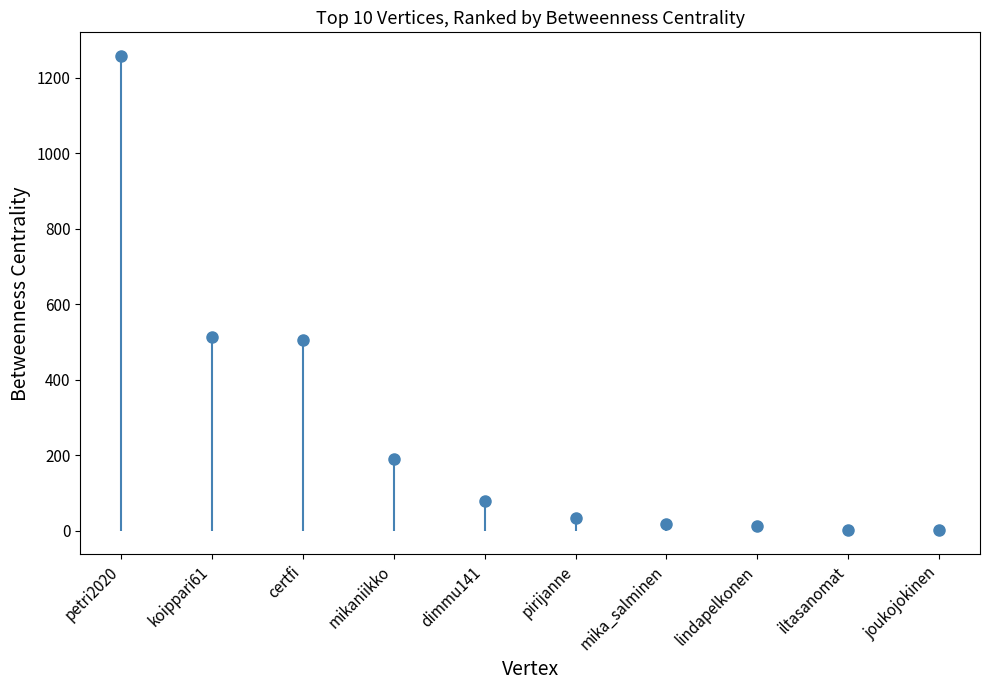

Rank the categories by value from lowest to highest.

iltasanomat, joukojokinen, lindapelkonen, mika_salminen, pirijanne, dimmu141, mikaniikko, certfi, koippari61, petri2020